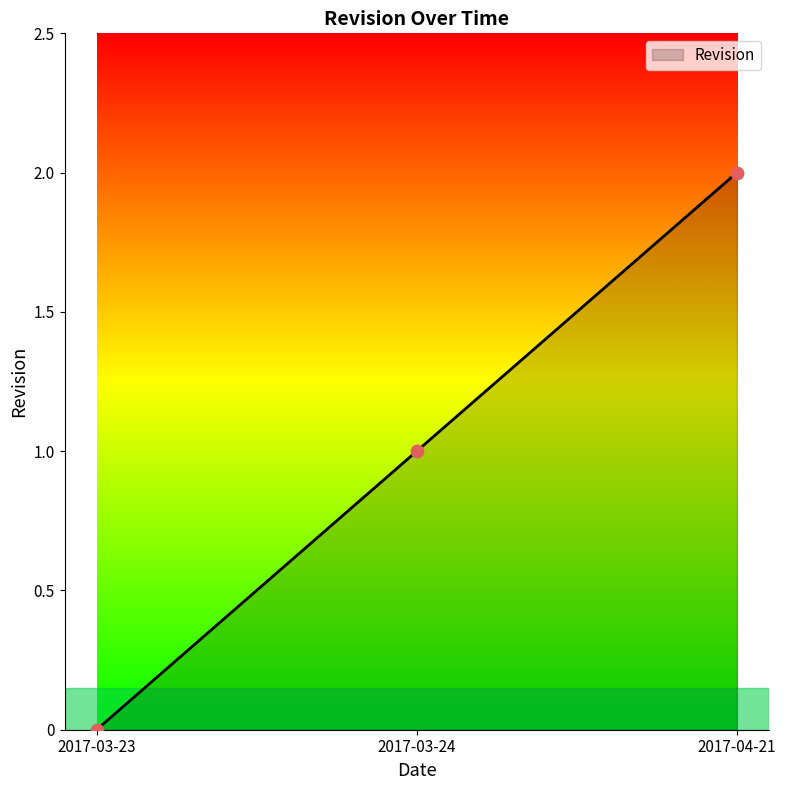

What is the change in value from 2017-03-23 to 2017-04-21?

+2